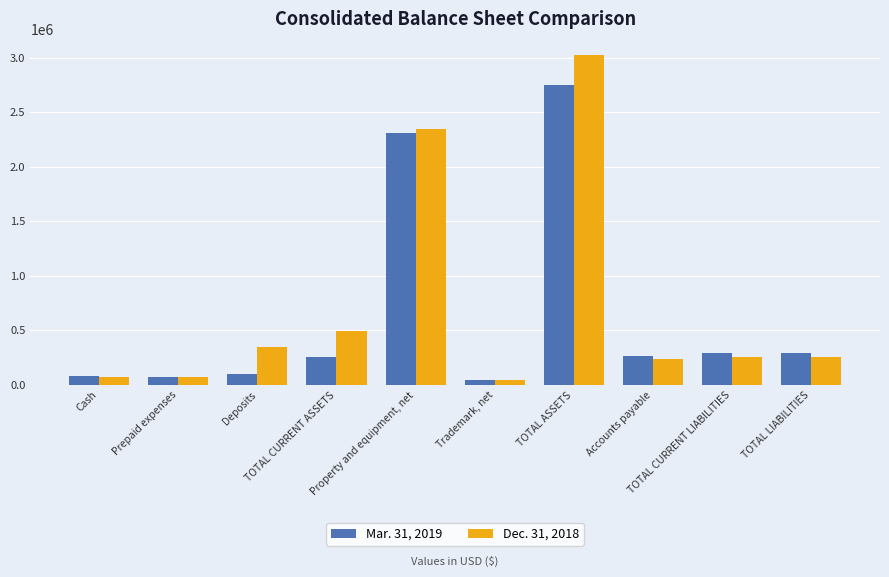

How many bars are there in total?

20